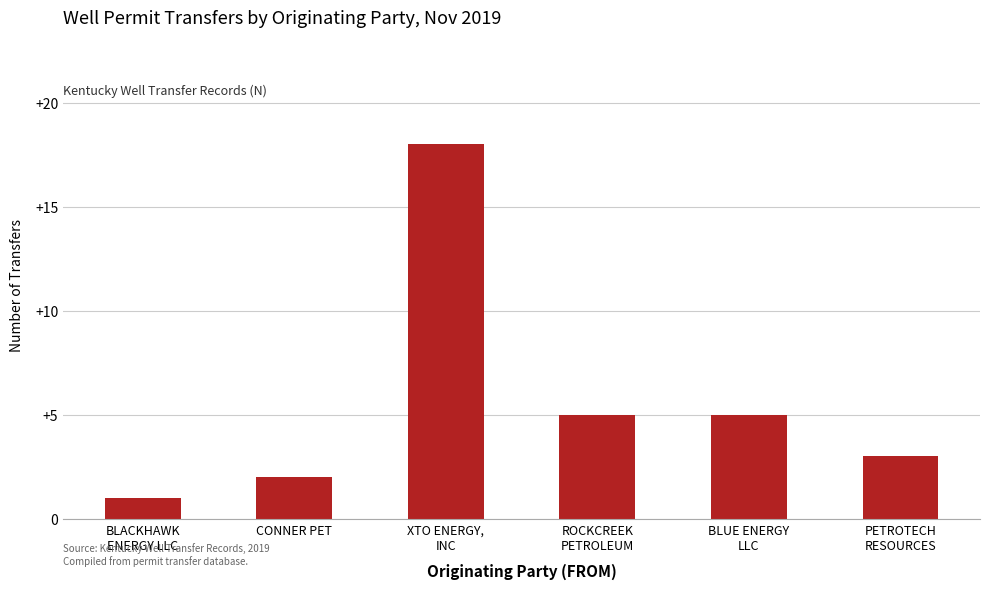

True or false: the data shows 9 at ROCKCREEK
PETROLEUM.

False